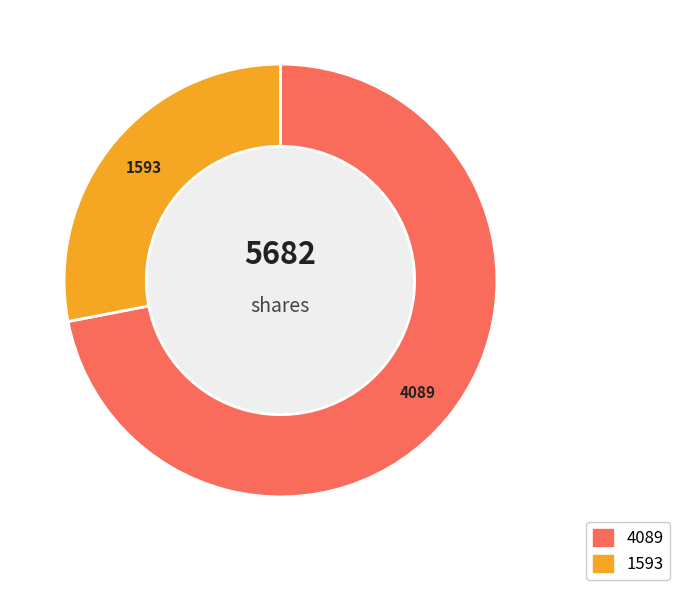

Is there a majority slice in this chart?

Yes